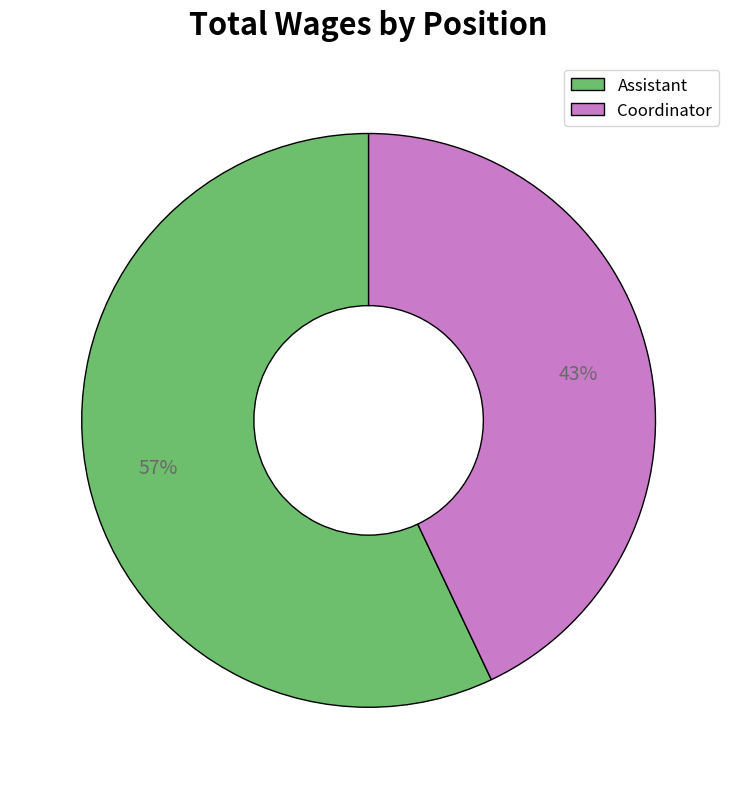

How many slices are in this pie chart?

2